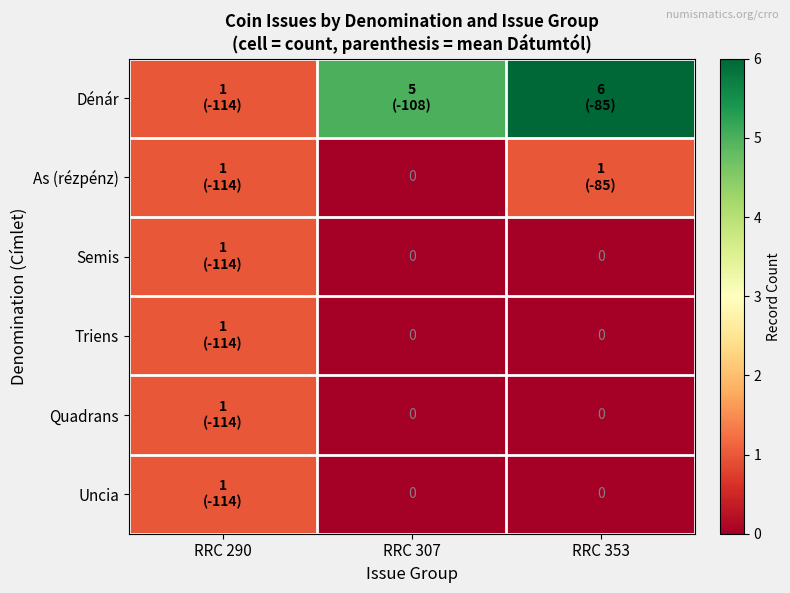

The value of As (rézpénz) at RRC 290 is 1. True or false?

True